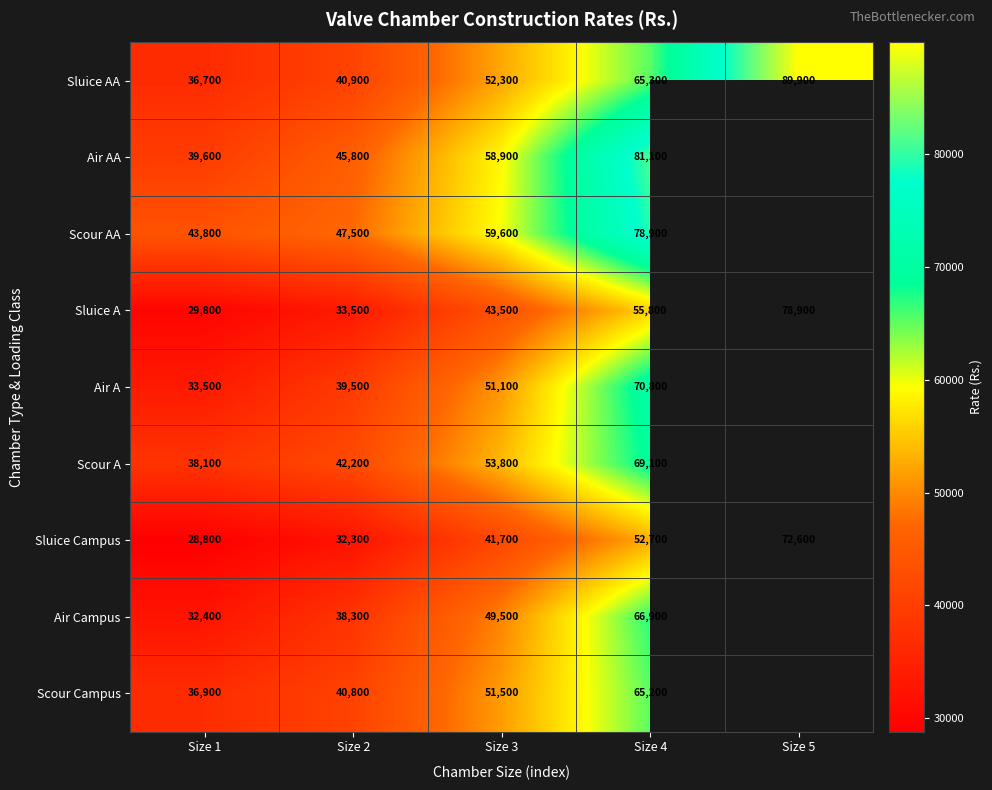

What value does the Sluice A series have at Size 2, to the nearest 100?

33500